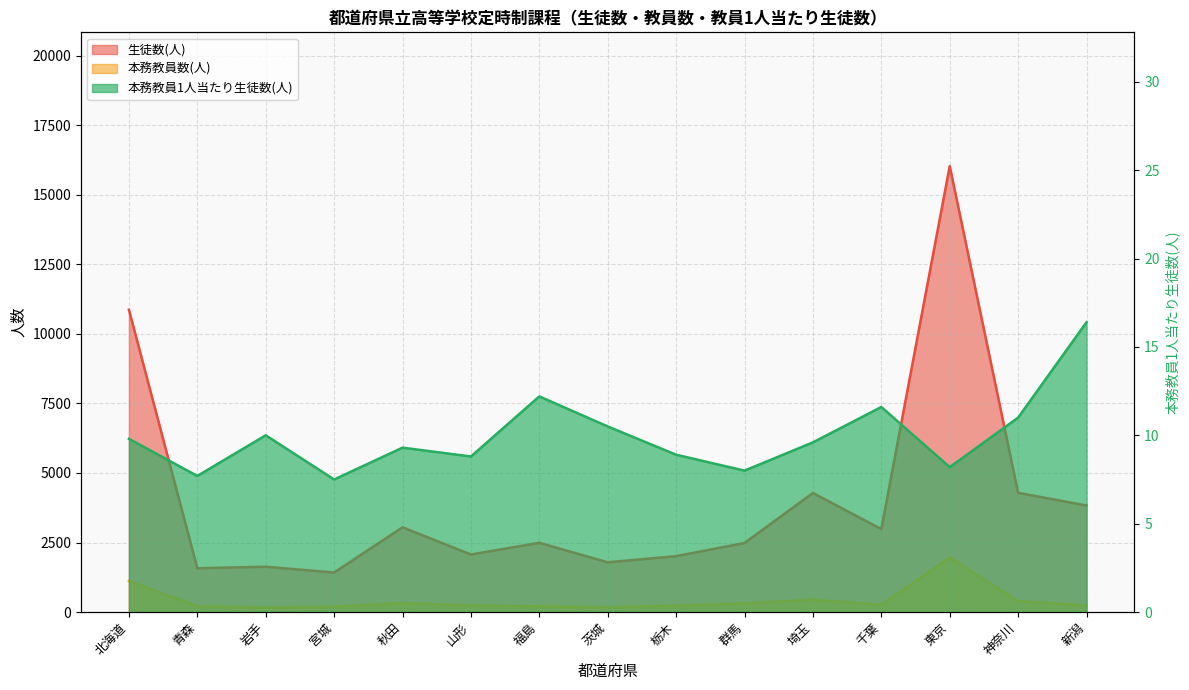

What is the label of the 5th point from the right?

埼玉